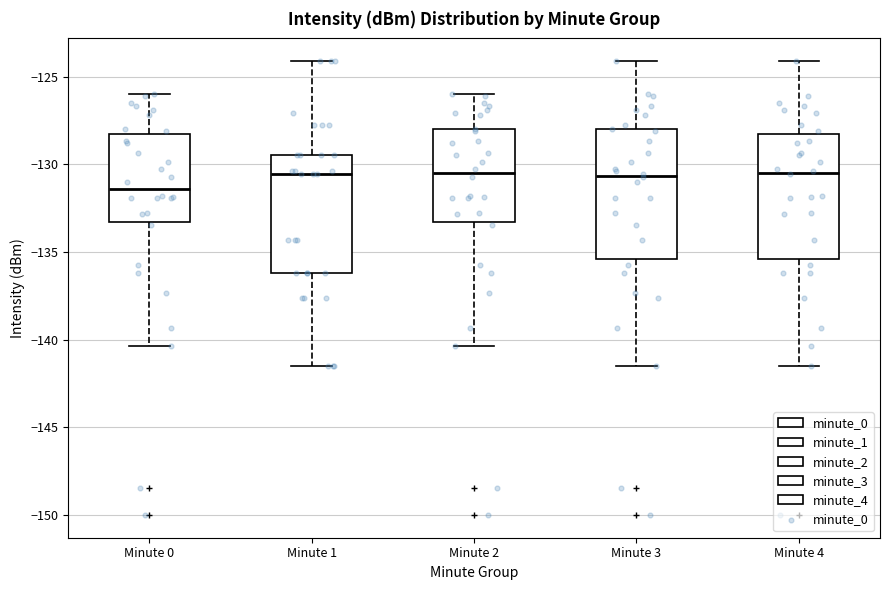

Reading left to right, read every box against the y-axis: the position of its median line, the range the box covers, and the ends of its whiskers. The values are not printed on the chart, so give them approximately, as read against the axis.

Minute 0: median -131.5, box -133.5 to -128.5, whiskers -140.5 to -126.0
Minute 1: median -130.5, box -136.0 to -129.5, whiskers -141.5 to -124.0
Minute 2: median -130.5, box -133.5 to -128.0, whiskers -140.5 to -126.0
Minute 3: median -130.5, box -135.5 to -128.0, whiskers -141.5 to -124.0
Minute 4: median -130.5, box -135.5 to -128.5, whiskers -141.5 to -124.0